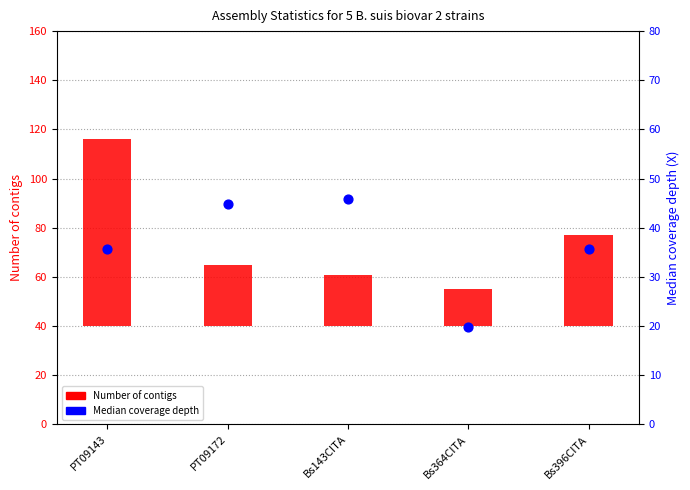

At which category is the sum across all series the highest?

PT09143